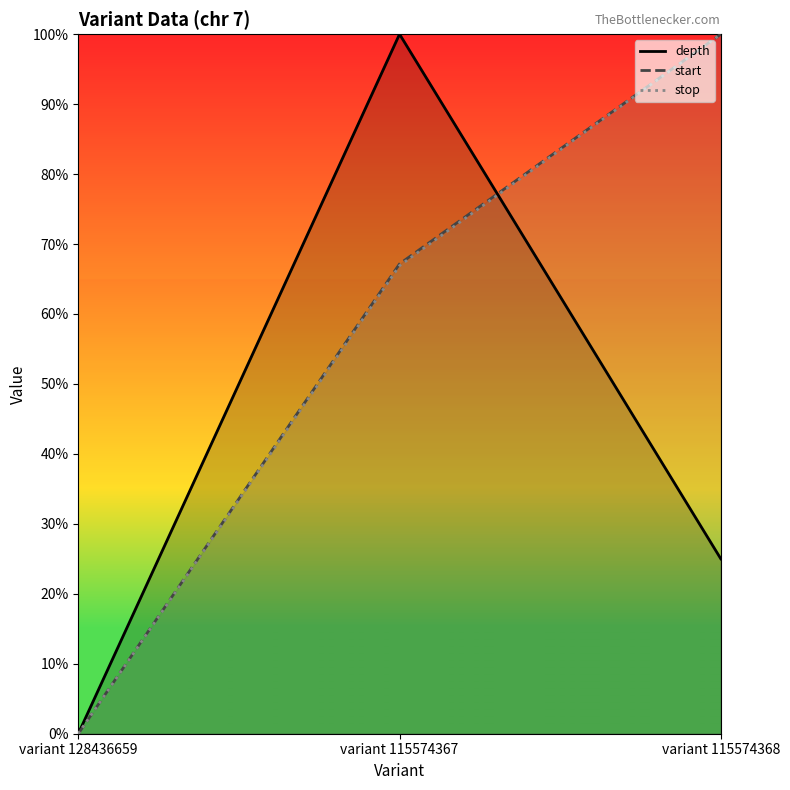

Read the start value at variant 115574367.

0.7